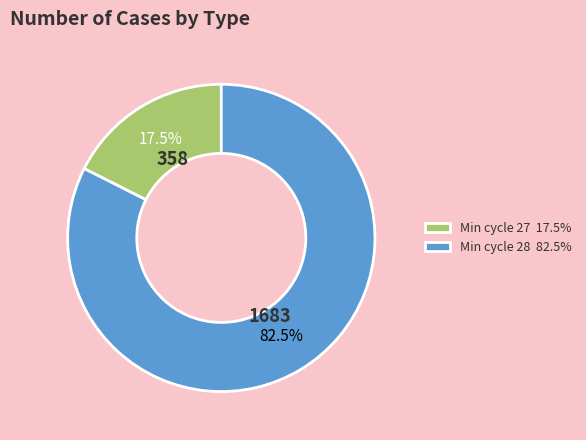

Rank the categories by value from highest to lowest.

Min cycle 28 82.5%, Min cycle 27 17.5%